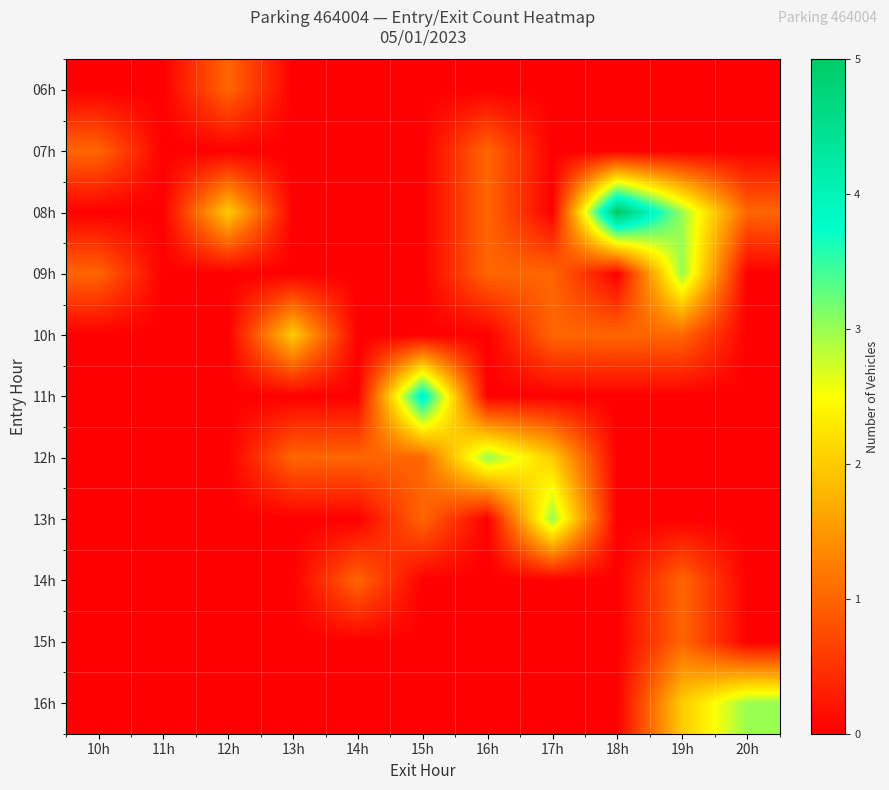

At which category is the sum across all series the highest?

19h